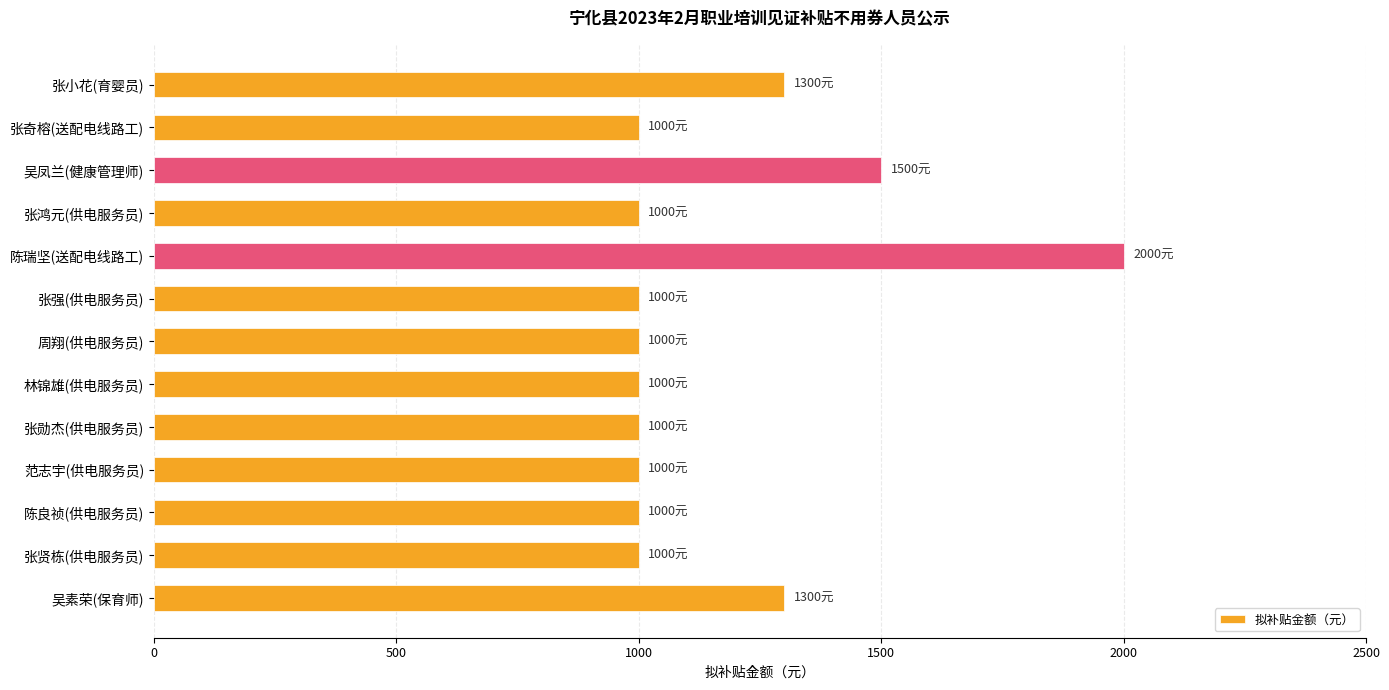

Which has a higher value, 陈良祯(供电服务员) or 吴素荣(保育师)?

吴素荣(保育师)